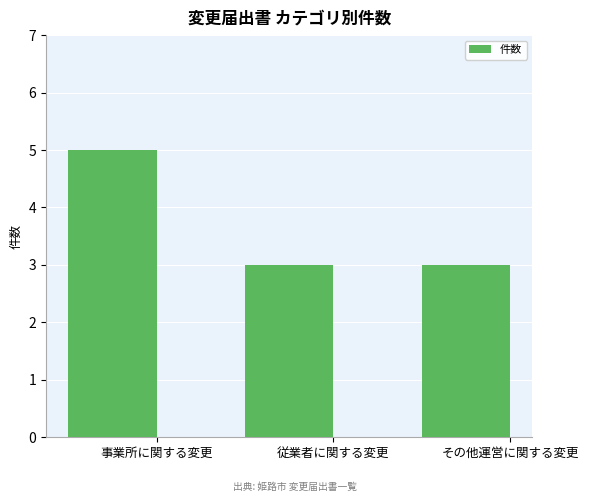

Which category has the highest value across all series?

事業所に関する変更